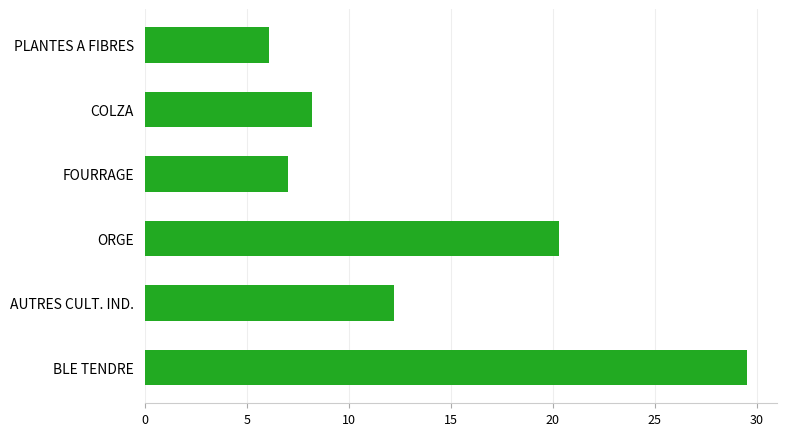

List the labels in order of value, smallest first.

PLANTES A FIBRES, FOURRAGE, COLZA, AUTRES CULT. IND., ORGE, BLE TENDRE